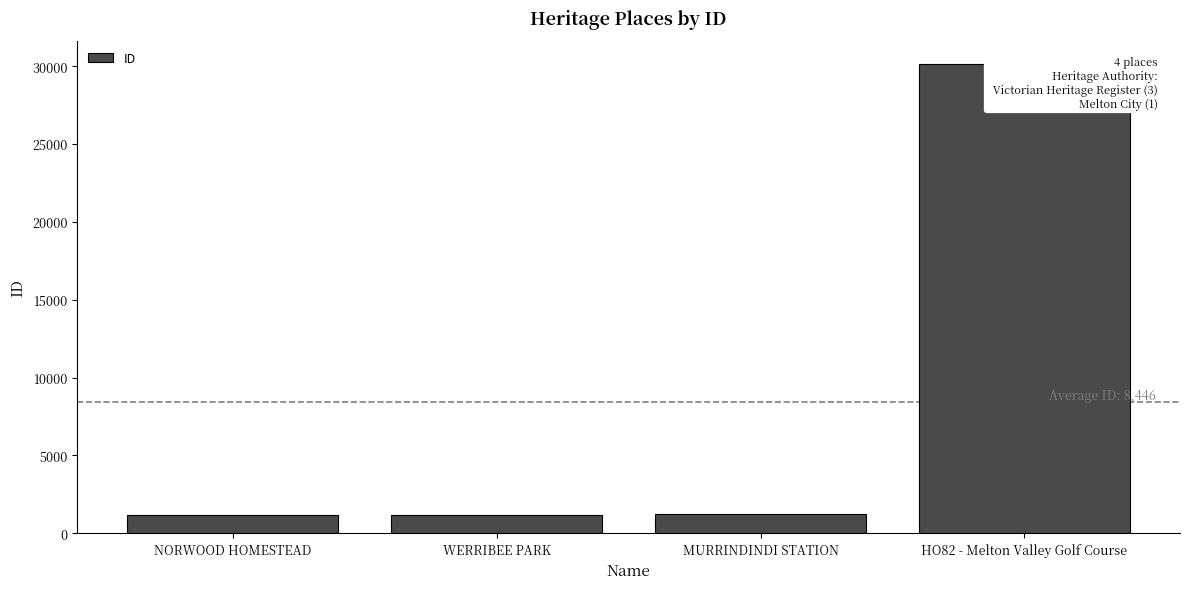

Are the bars grouped side by side (vs. stacked)?

No